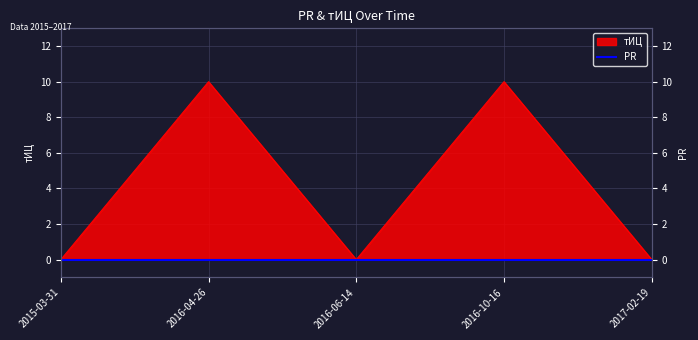

Which label corresponds to the smallest value in the chart?

2015-03-31